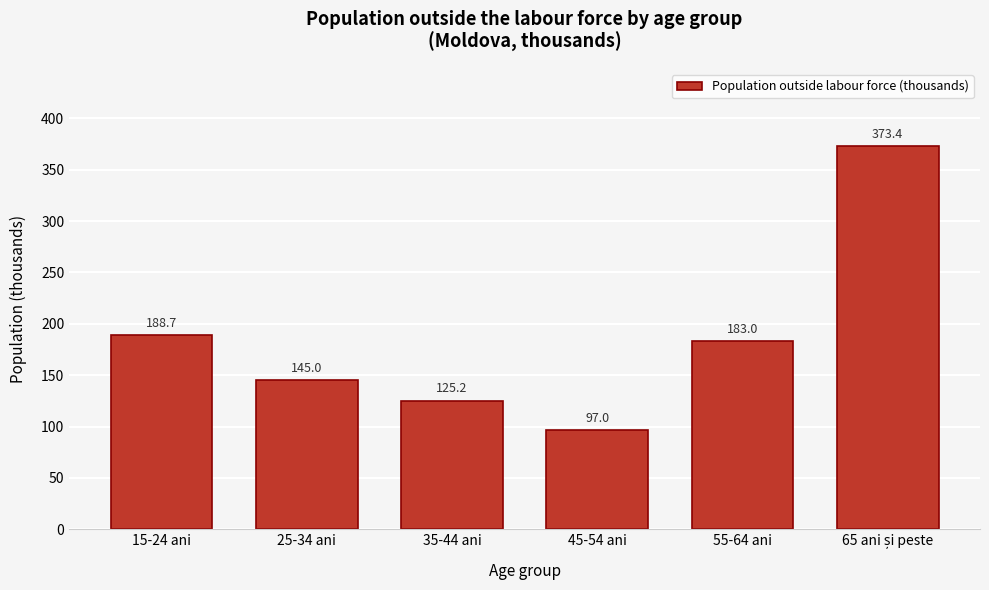

What is the average value?

185.4